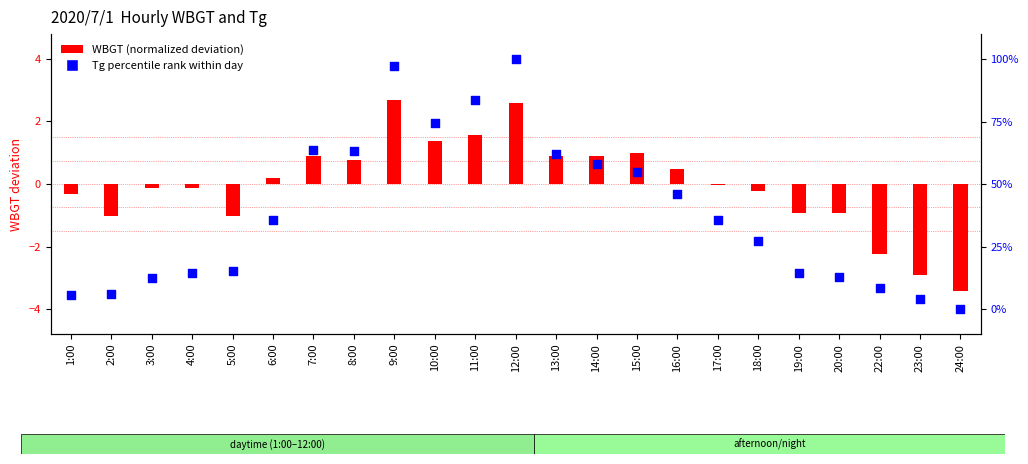

What are all the series names shown in the legend?

WBGT (normalized), Tg percentile rank